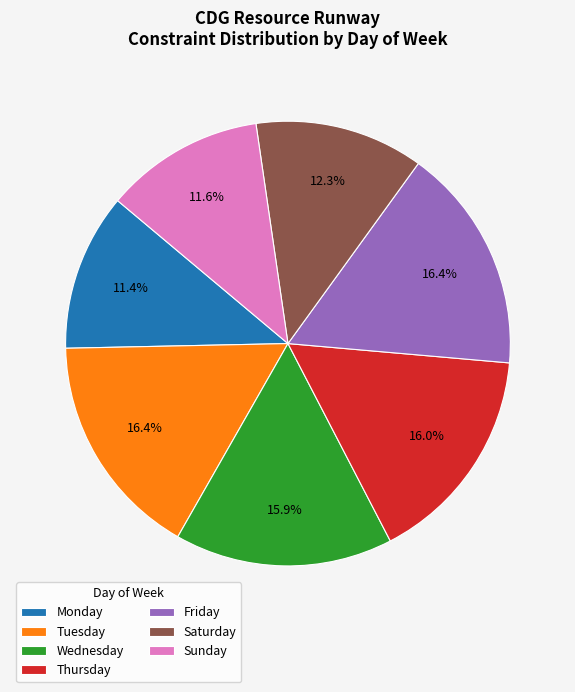

What is the ratio of the value at Saturday to the value at Monday?

1.1